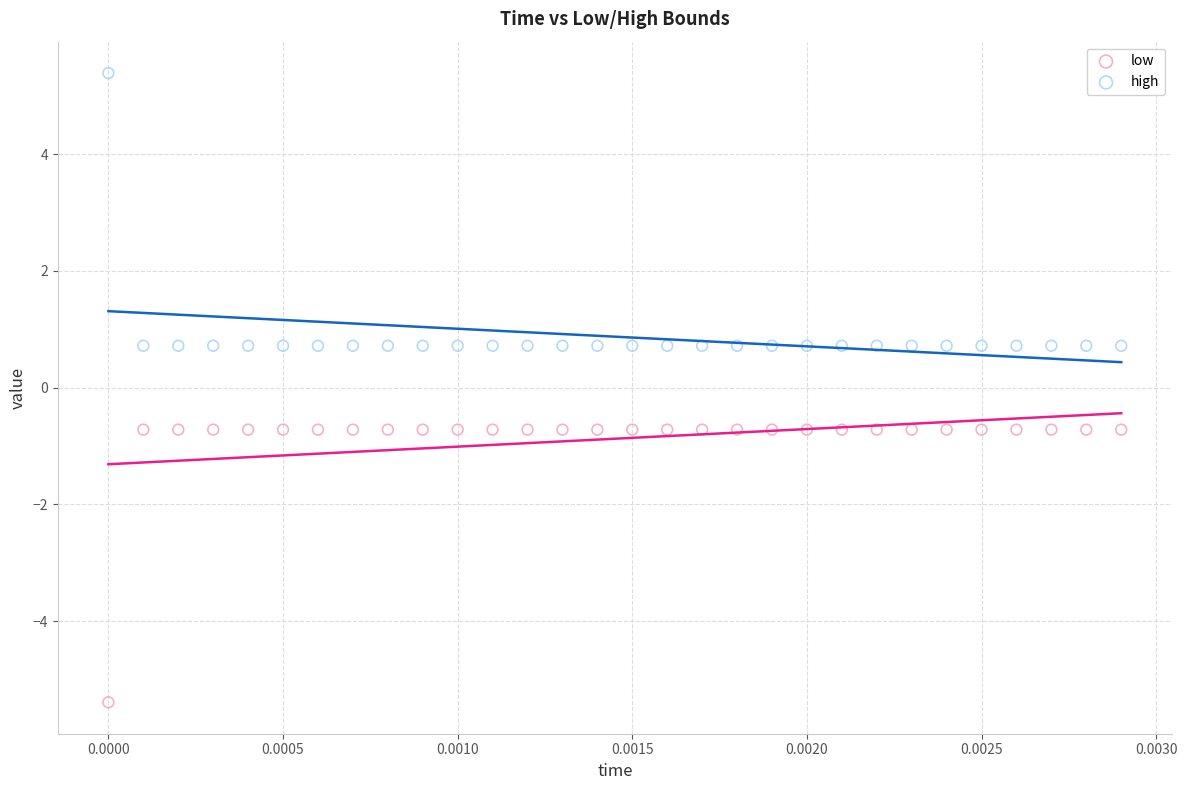

Which series contains the highest Y value?

high